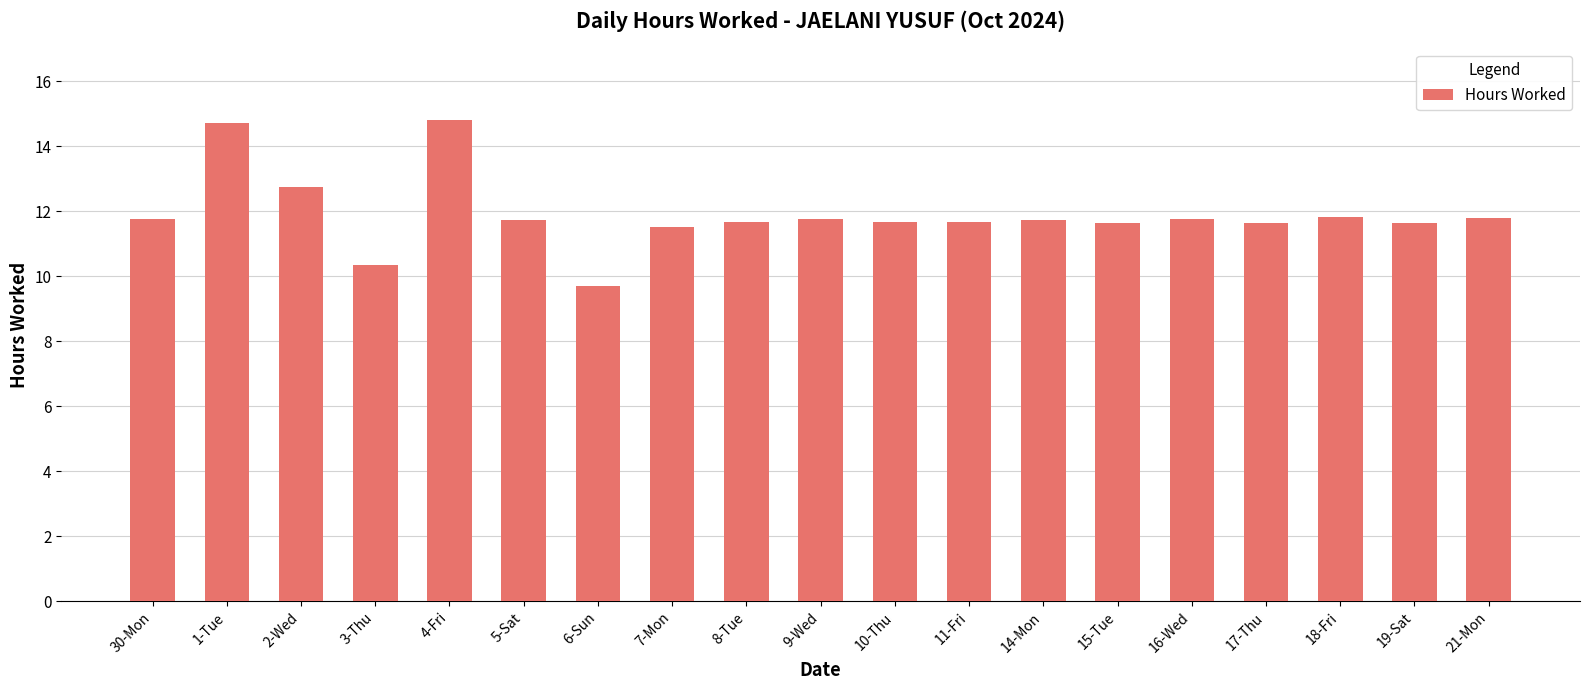

At which label does the data first exceed 11?

30-Mon